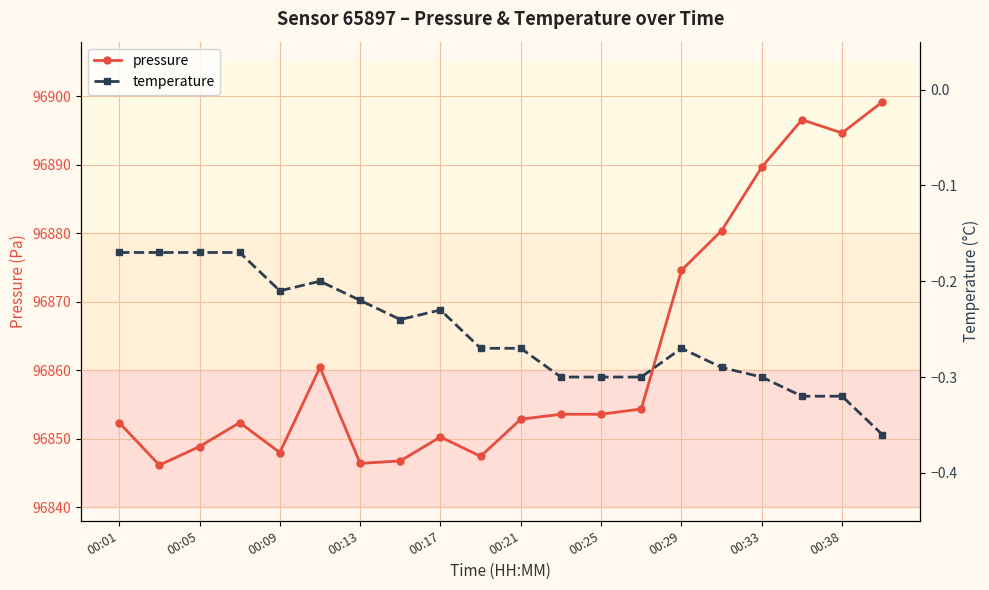

What is the maximum value for temperature?

-0.2